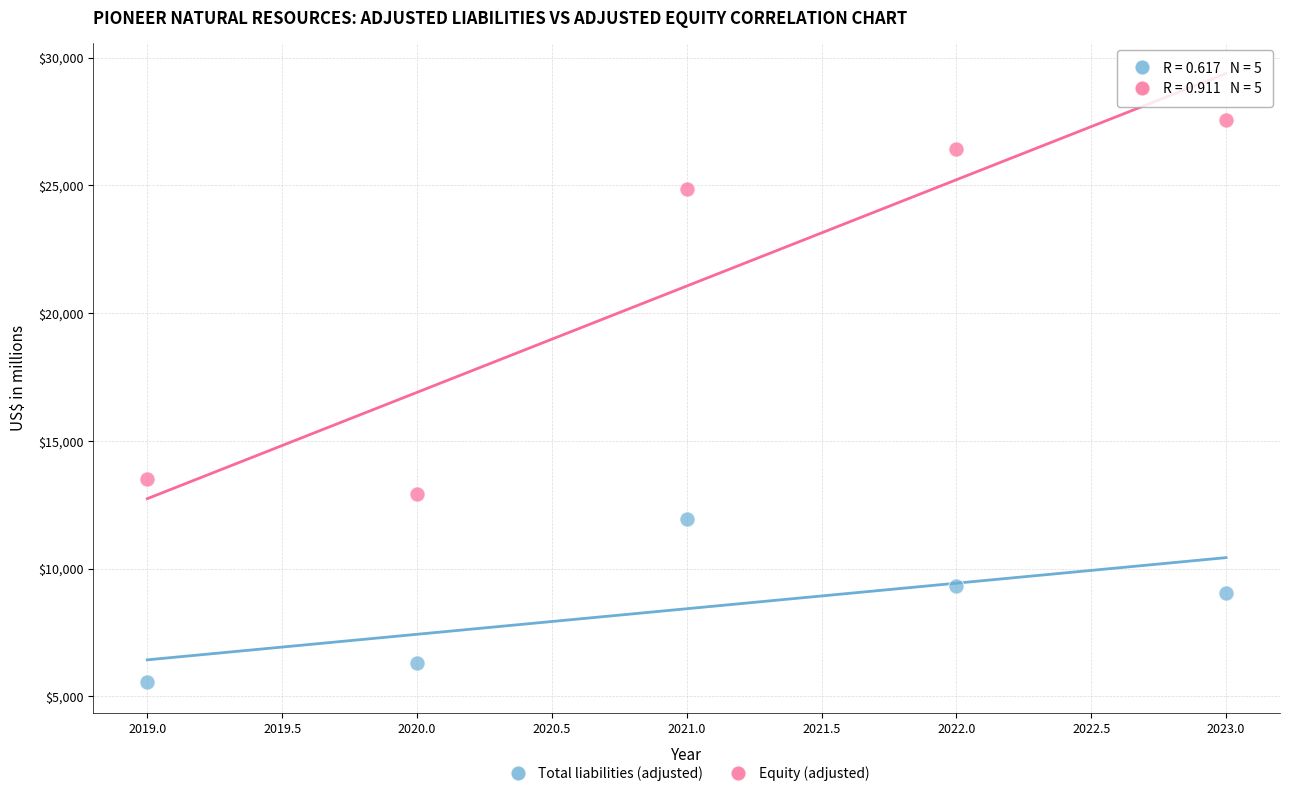

Which series reaches the maximum Y coordinate?

Equity (adjusted)